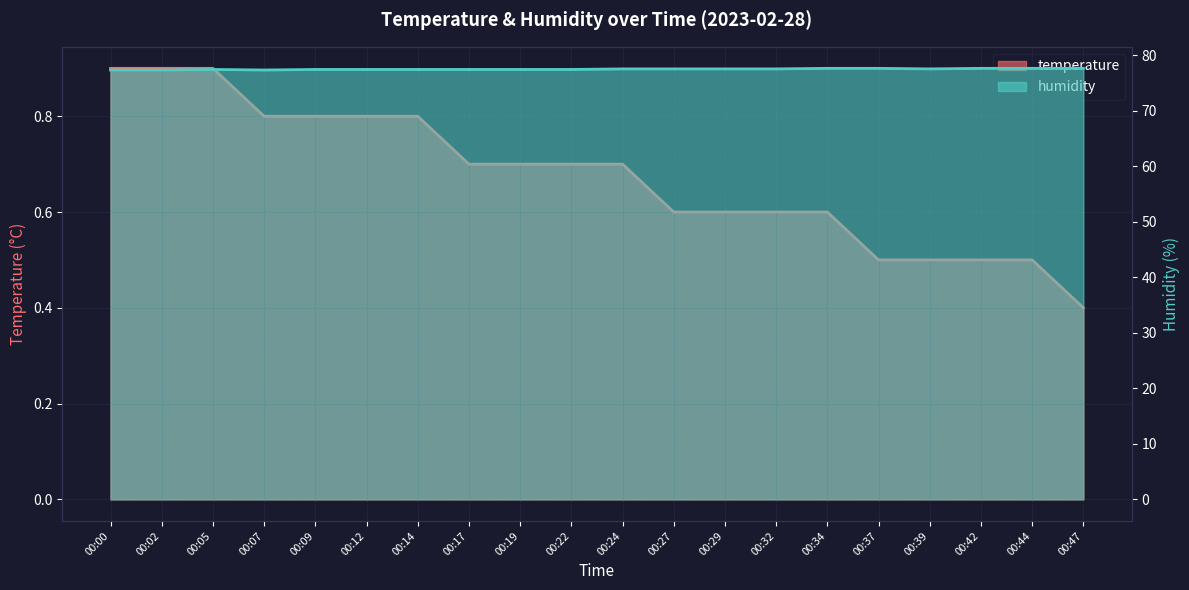

True or false: humidity has more than 0 points higher than both neighbors.

True